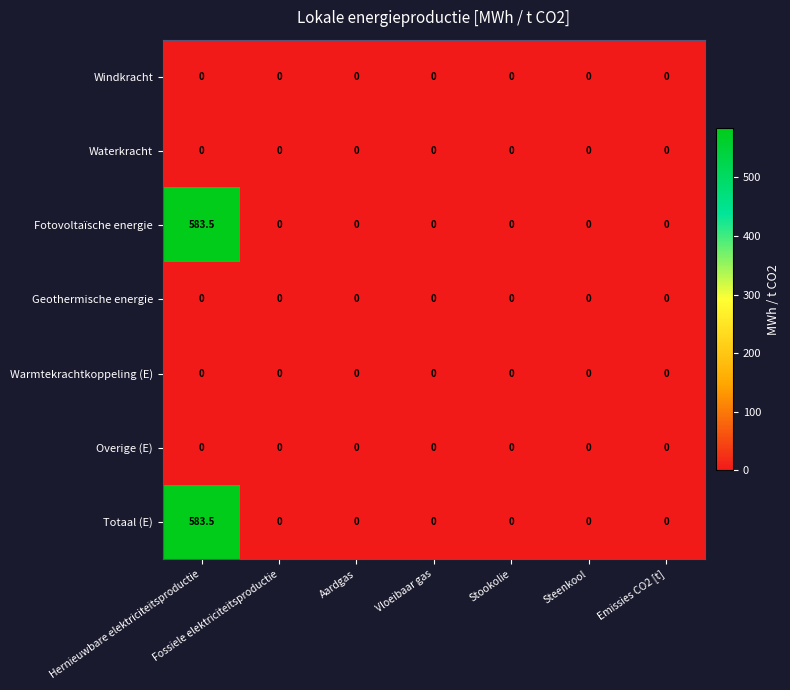

How many data points does each series have?

7